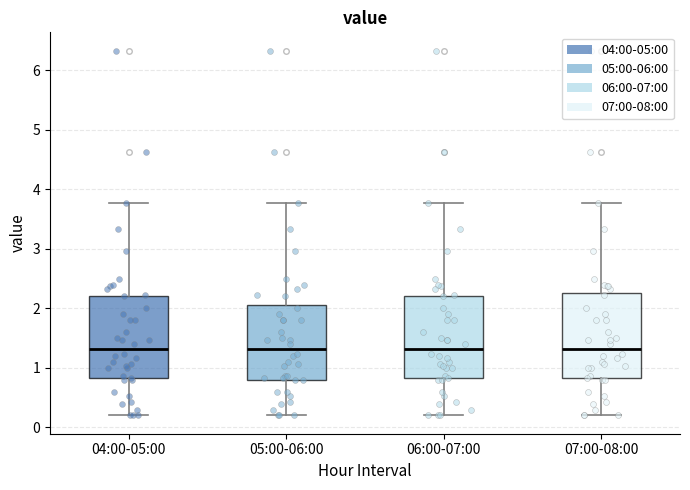

Where is the lower edge of the box for 05:00-06:00 on the y-axis? The values are not printed on the chart, so give them approximately, as read against the axis.

0.8